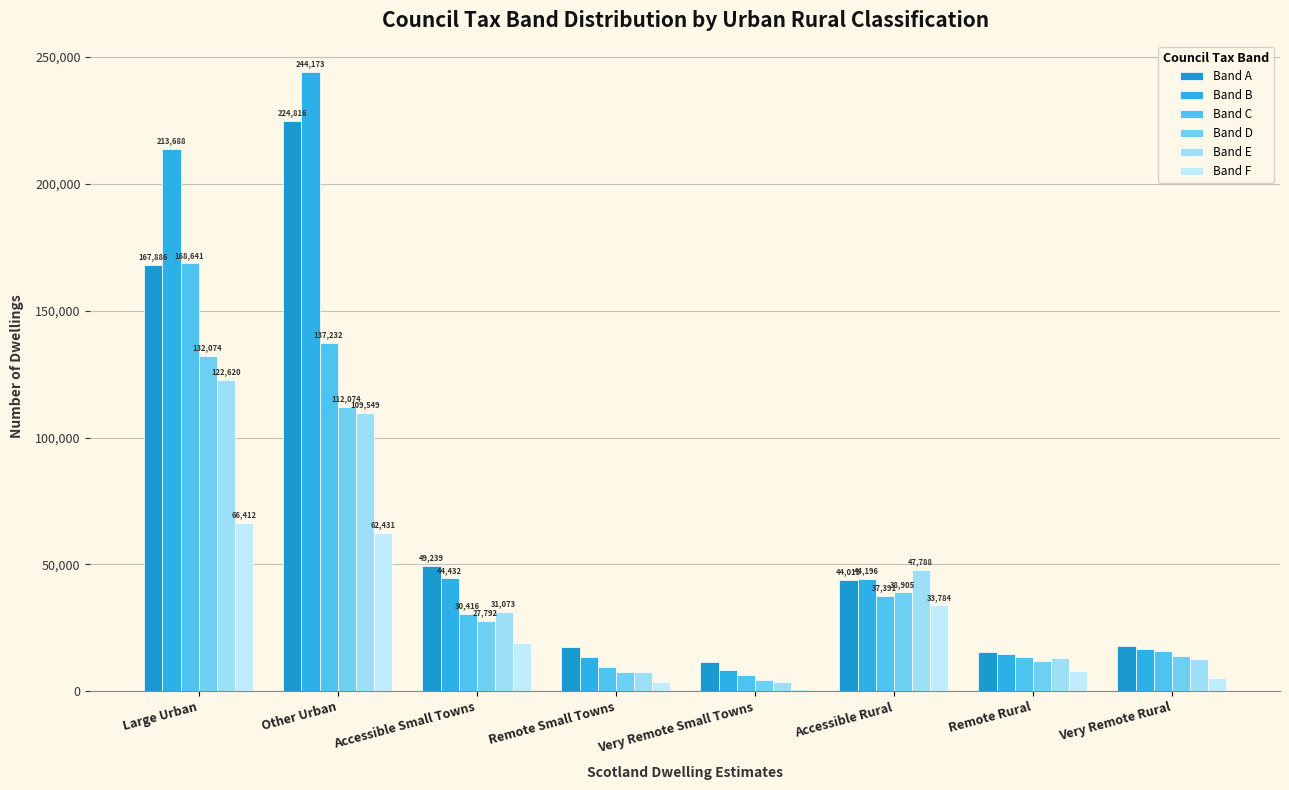

How many values in the Band B series are below 44196?

4